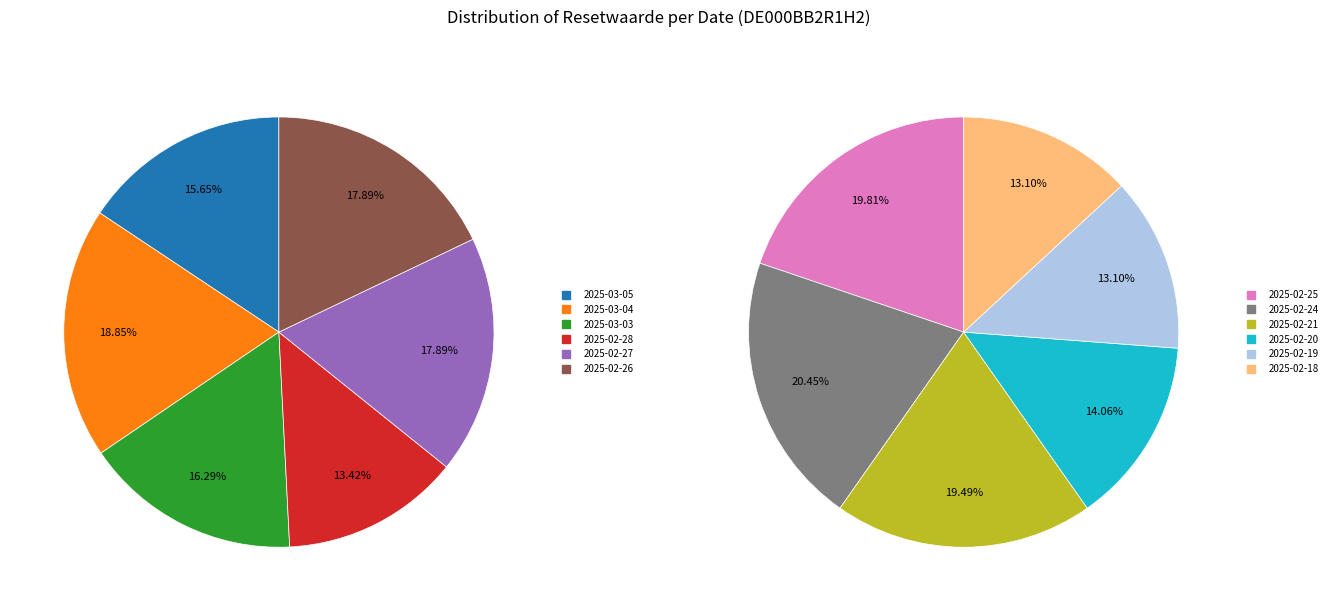

Does any single category account for the majority?

No